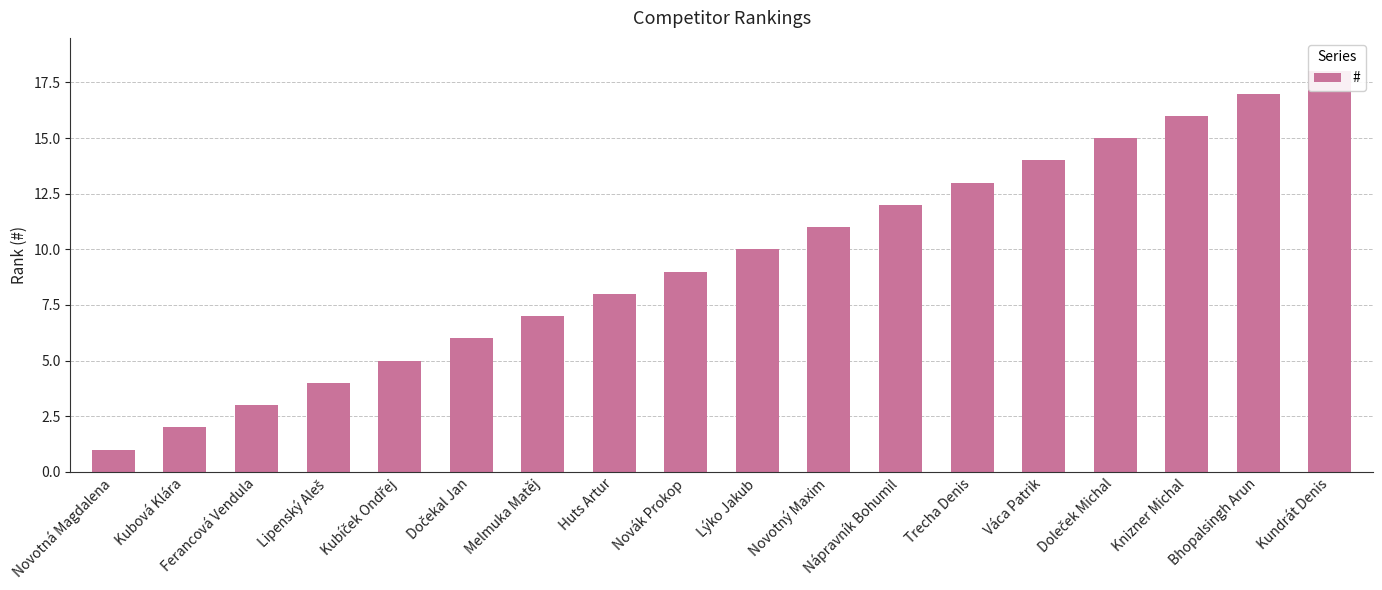

What is the average value?

10